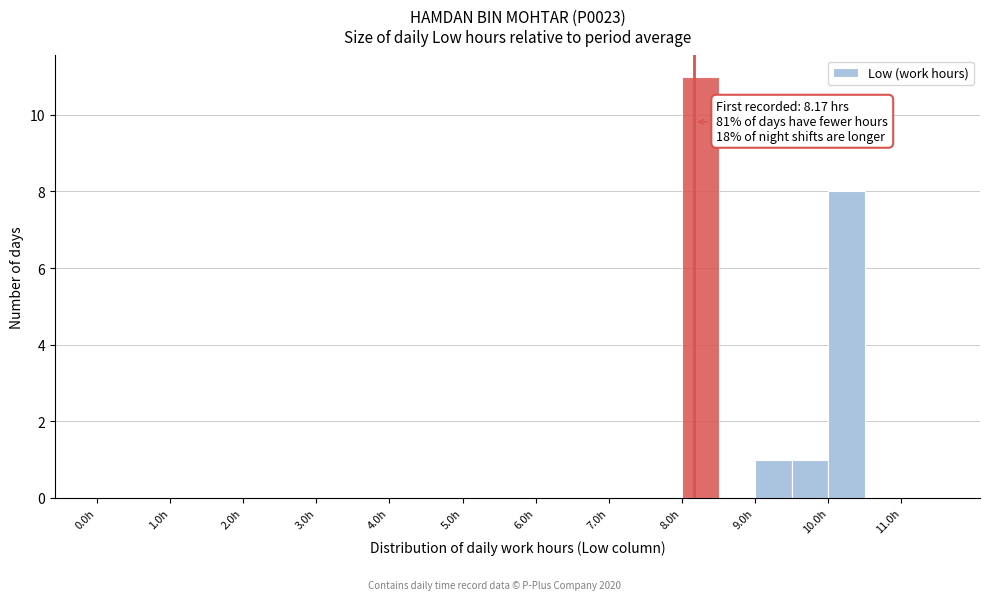

Over which range of the x-axis is the bar tallest?

8.0 to 8.5